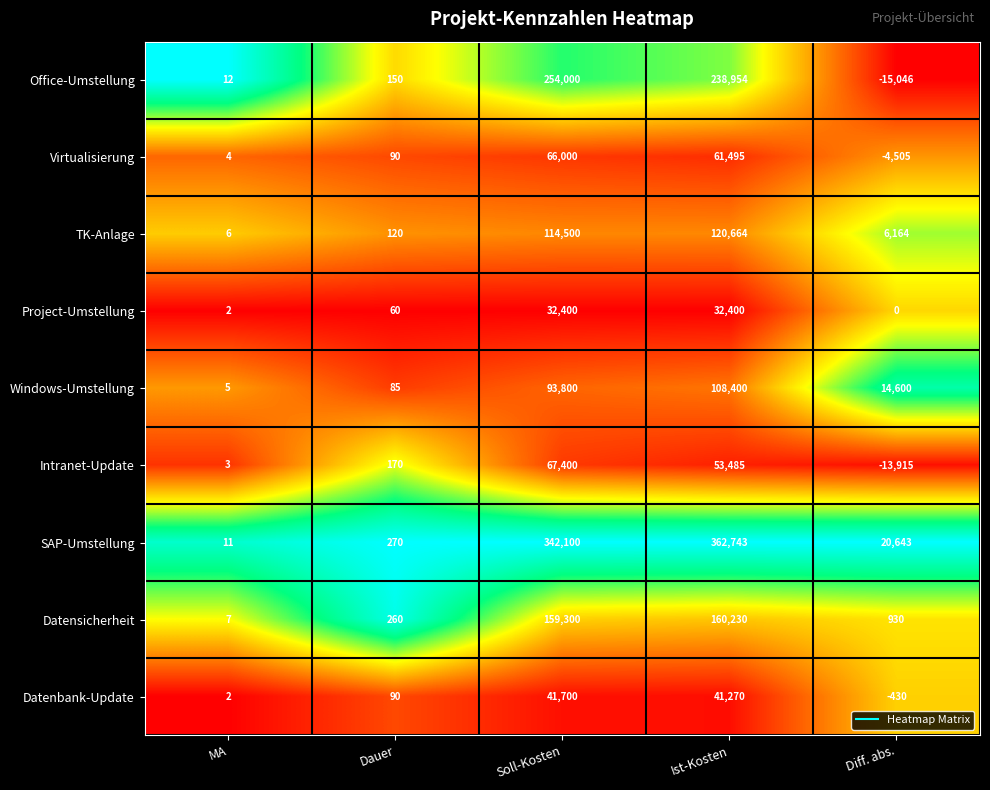

What is the total value across all series at Dauer?

1295